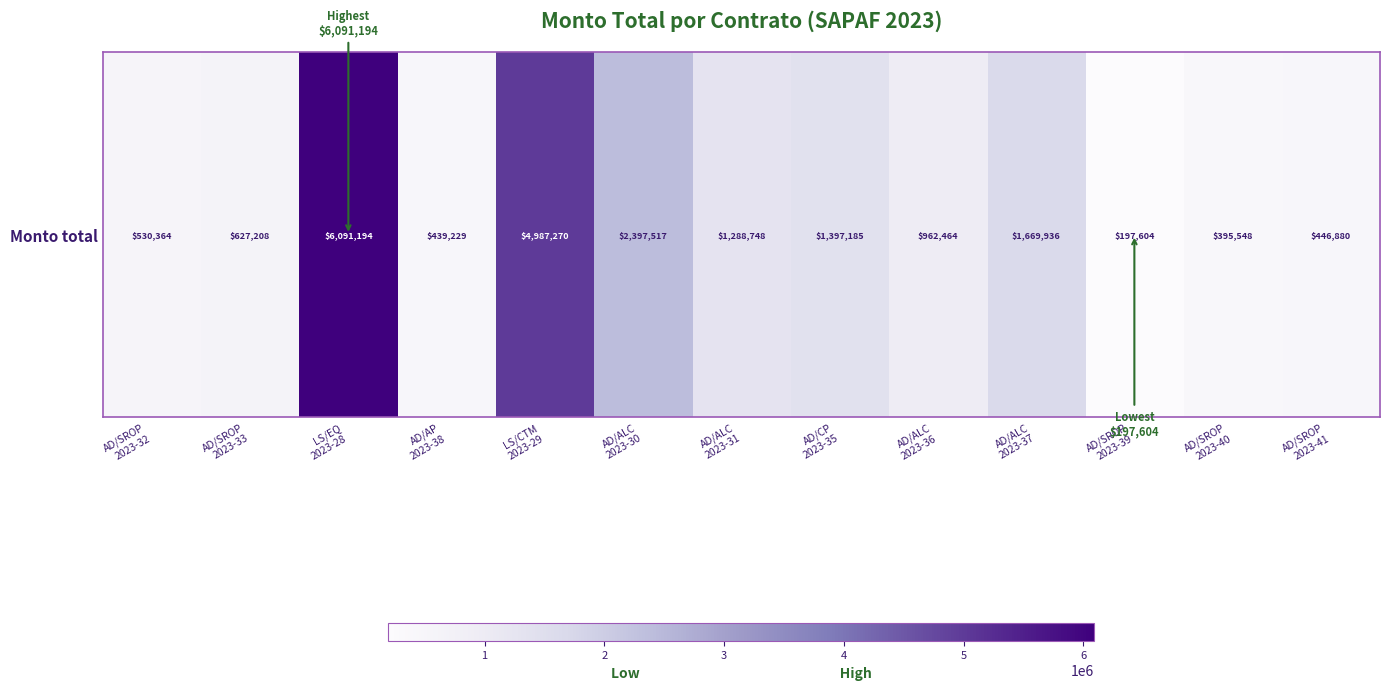

What is the difference between the maximum and minimum values?

5893590.0